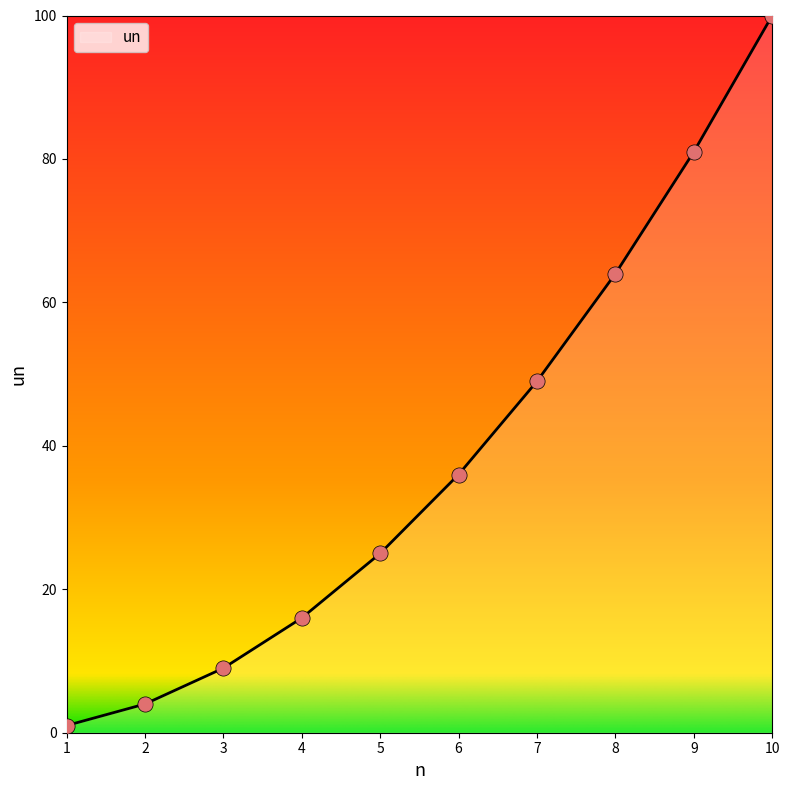

What is the change in value from 6 to 9?

+45